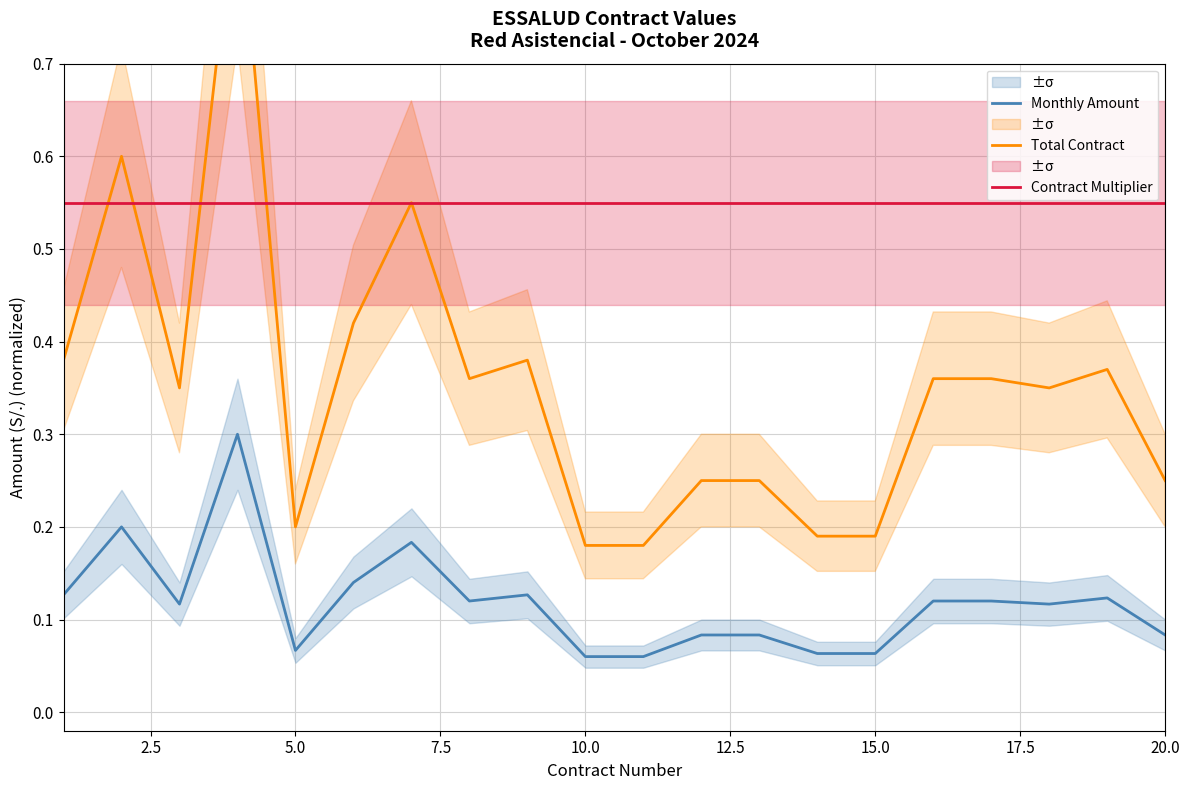

What are all the series names shown in the legend?

Monthly Amount, Total Contract, Contract Multiplier